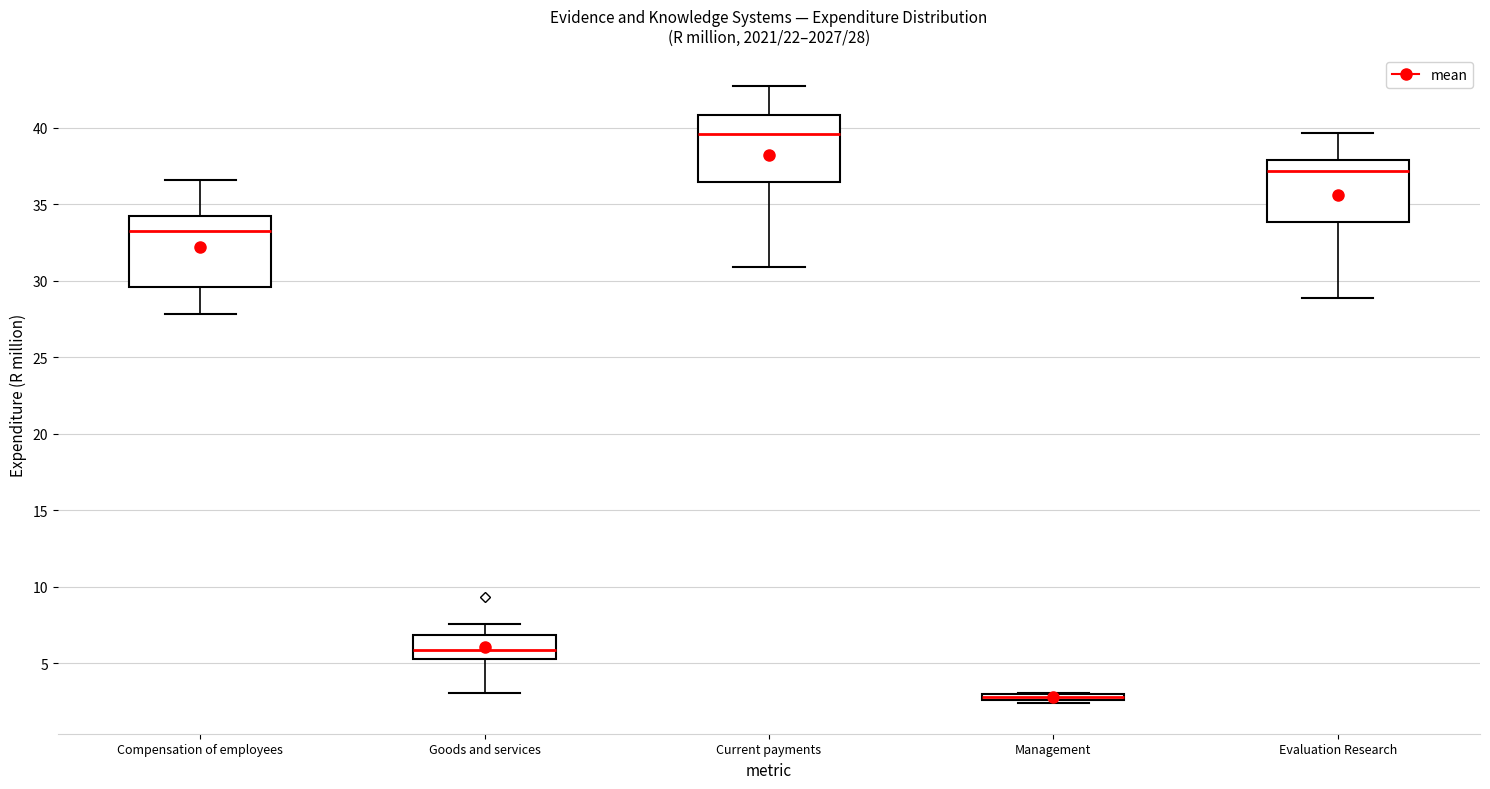

Which box's median line is the highest?

Current payments